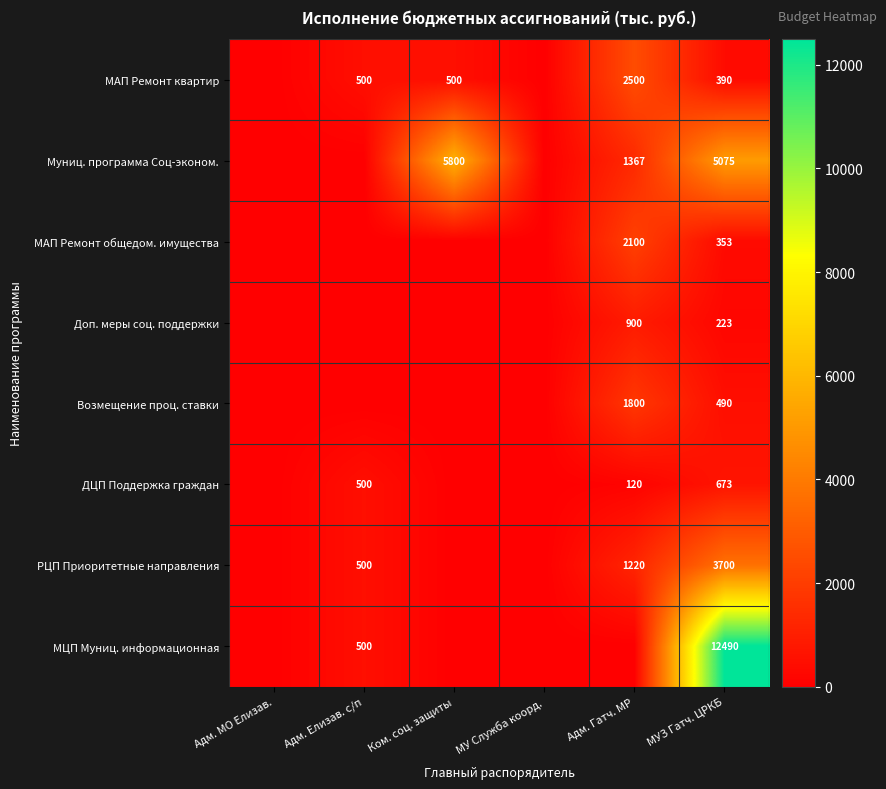

The value of ДЦП Поддержка граждан at МУЗ Гатч. ЦРКБ is 887. True or false?

False